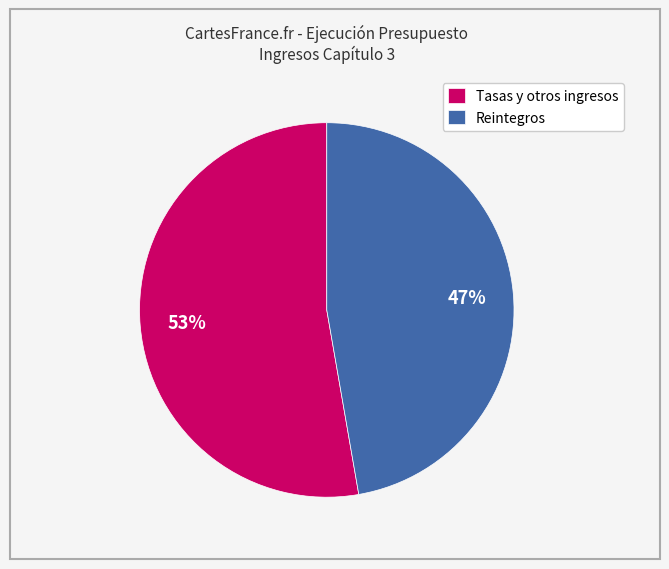

Rank the categories by value from lowest to highest.

Reintegros, Tasas y otros ingresos